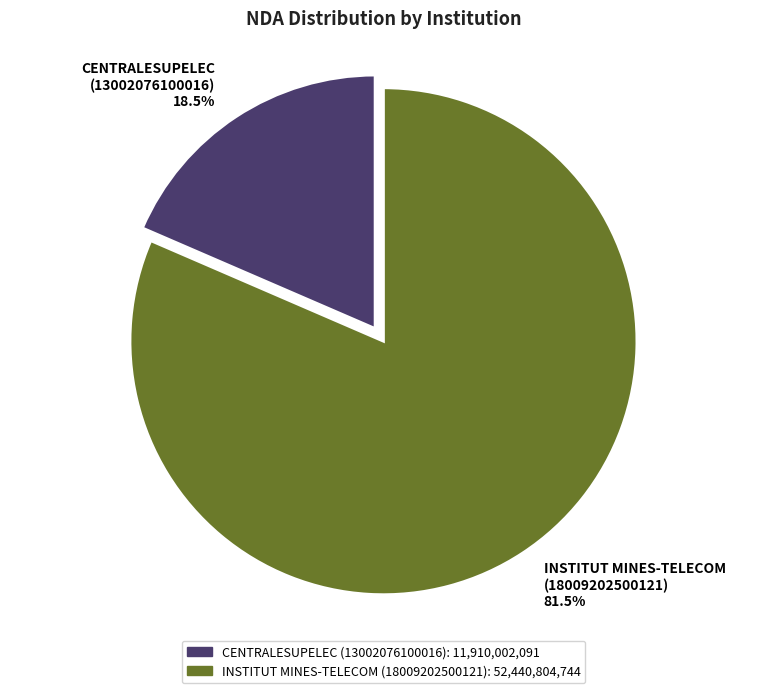

What is the majority slice?

INSTITUT MINES-TELECOM (18009202500121)